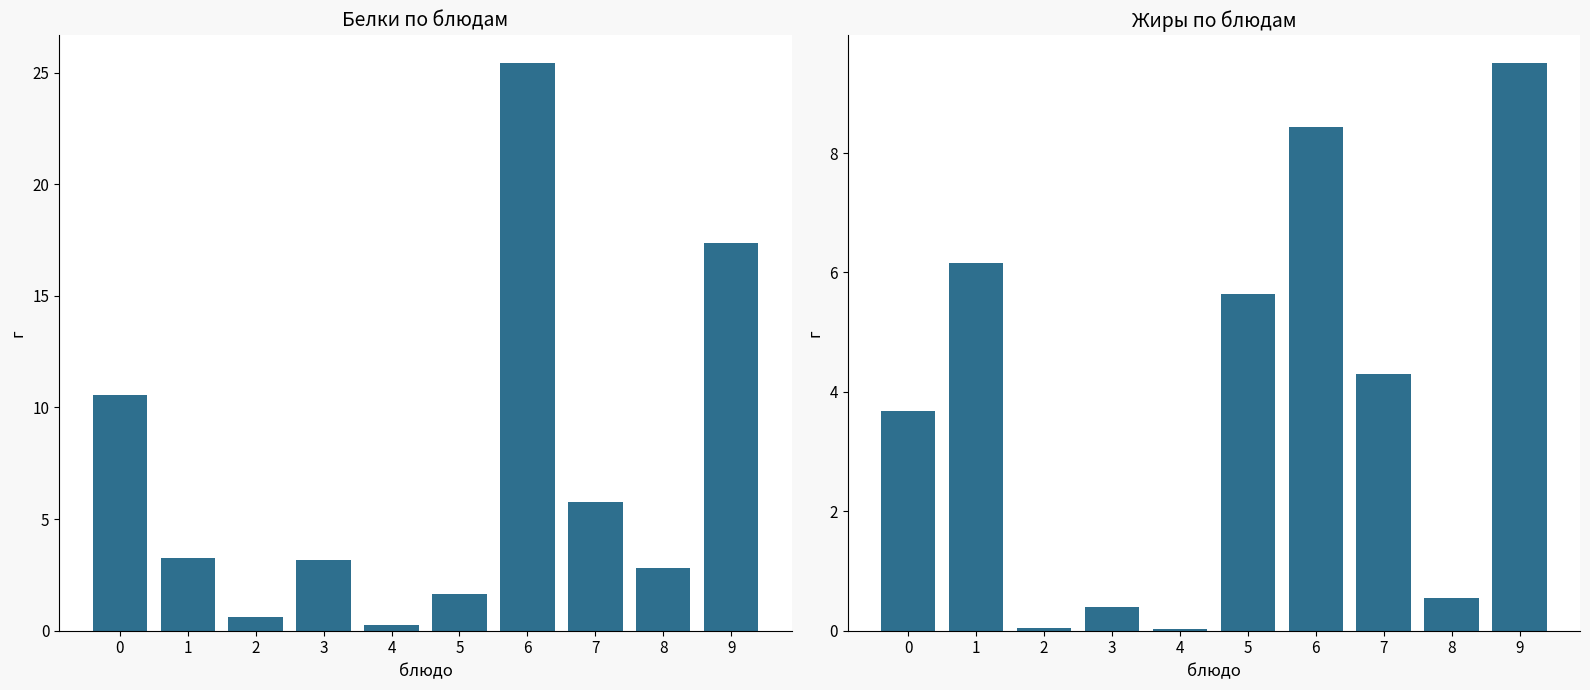

Reading right to left, list all the values displayed in this chart.

Белки: 9=17.4	8=2.8	7=5.8	6=25.4	5=1.6	4=0.2	3=3.2	2=0.6	1=3.3	0=10.6
Жиры: 9=9.5	8=0.6	7=4.3	6=8.4	5=5.6	4=0.0	3=0.4	2=0.0	1=6.2	0=3.7